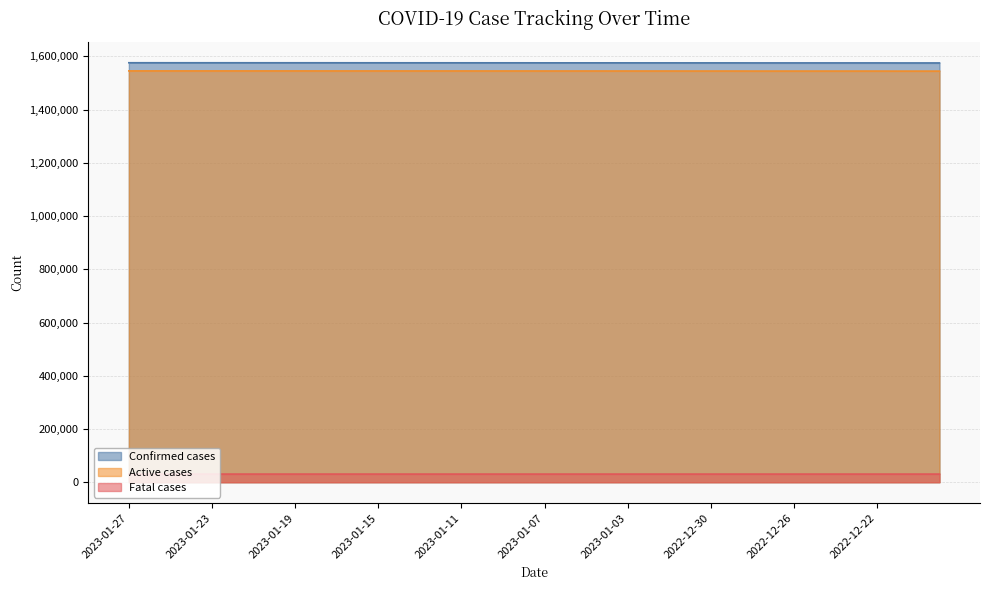

How many data points does each series have?

40